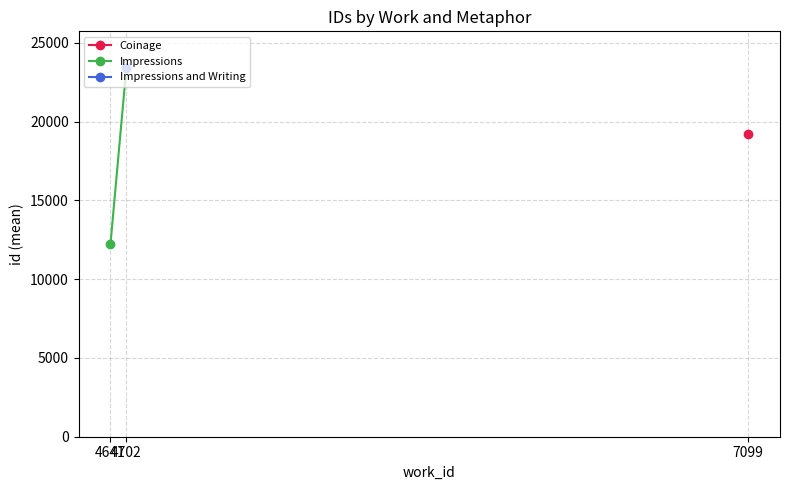

What is the change in value from 4641 to 4702?

+11151.7